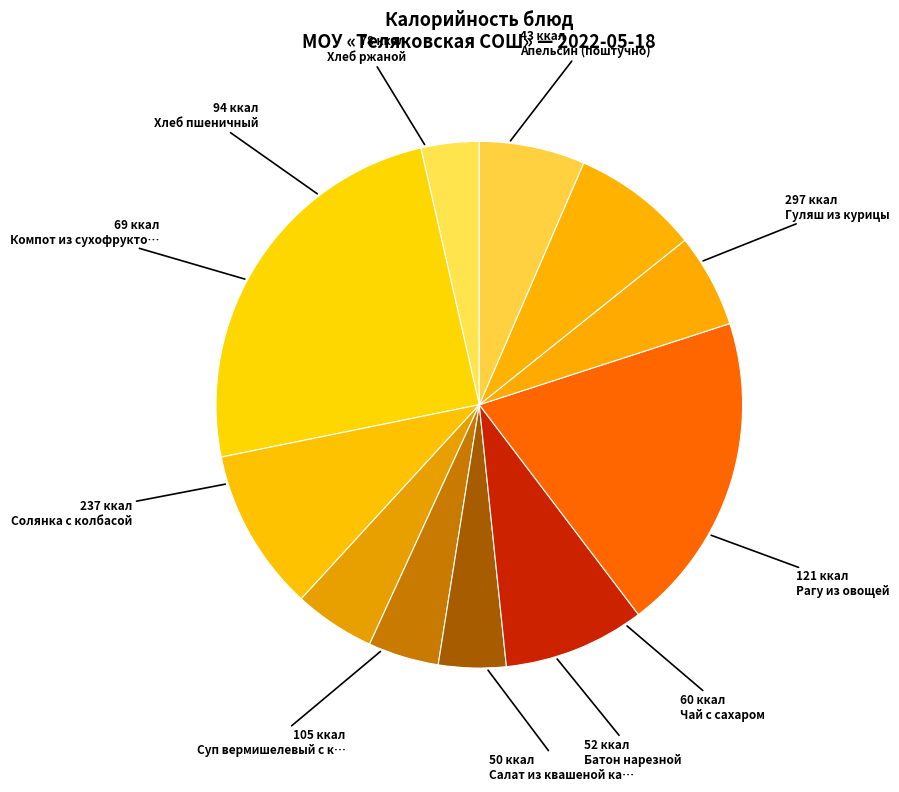

Count the number of slices in the pie.

11